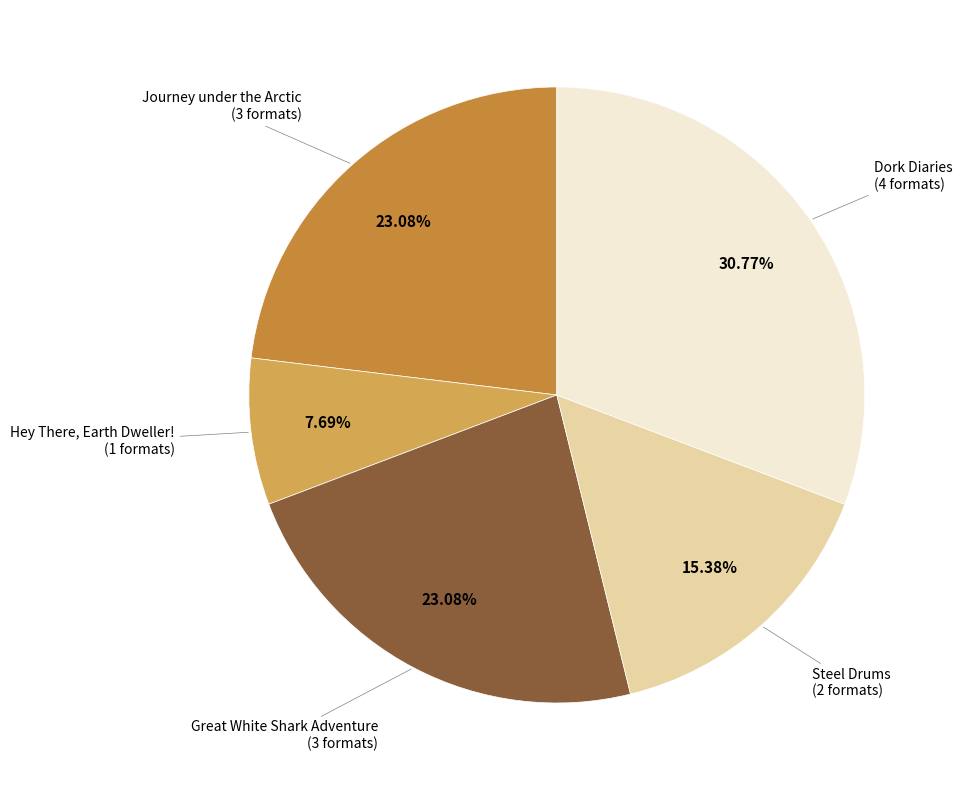

Does any single category account for the majority?

No